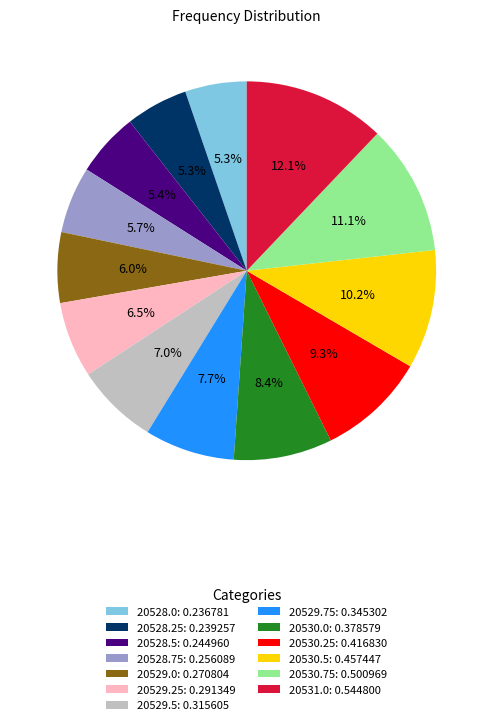

Which slice is the largest?

20531.0